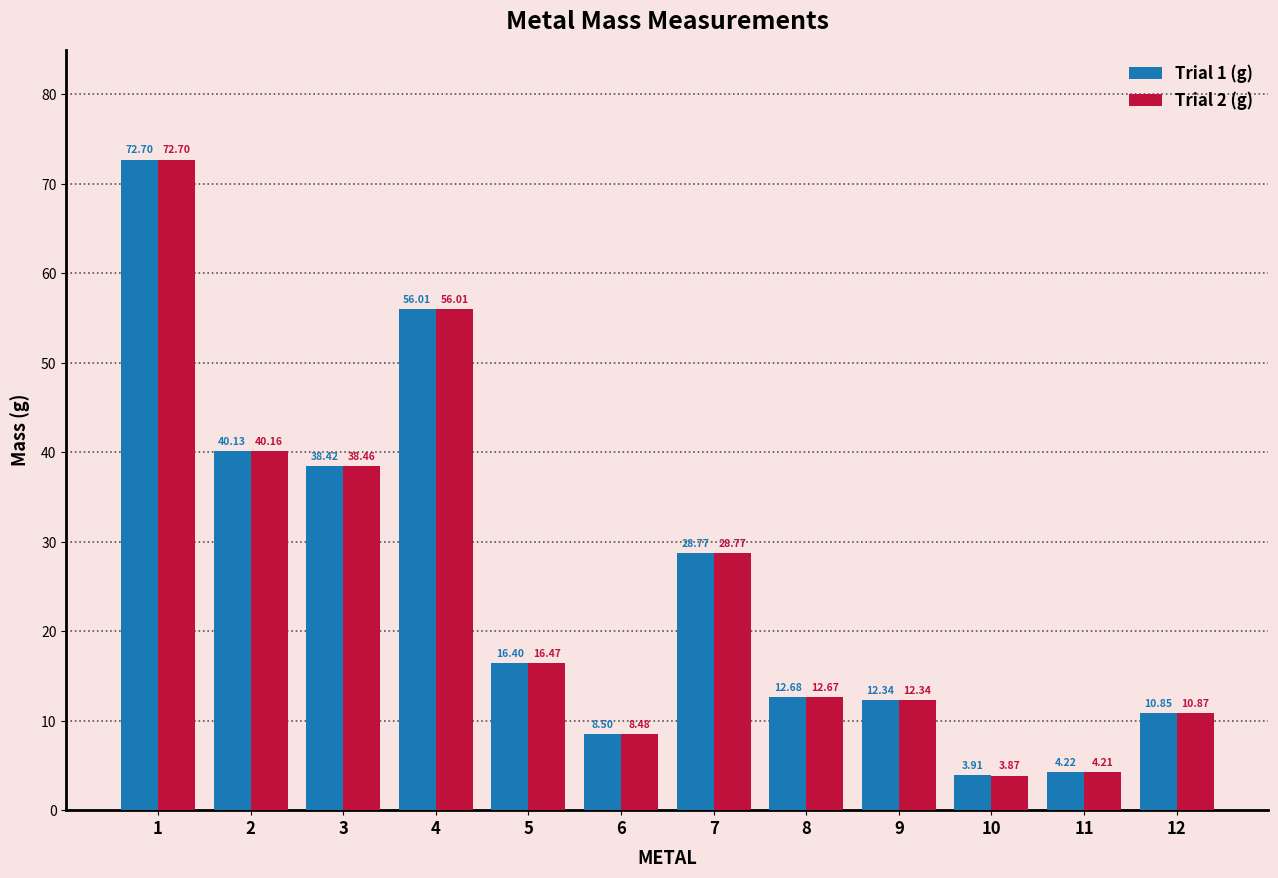

What is the difference between the maximum and minimum values in the Trial 1 (g) series?

68.8